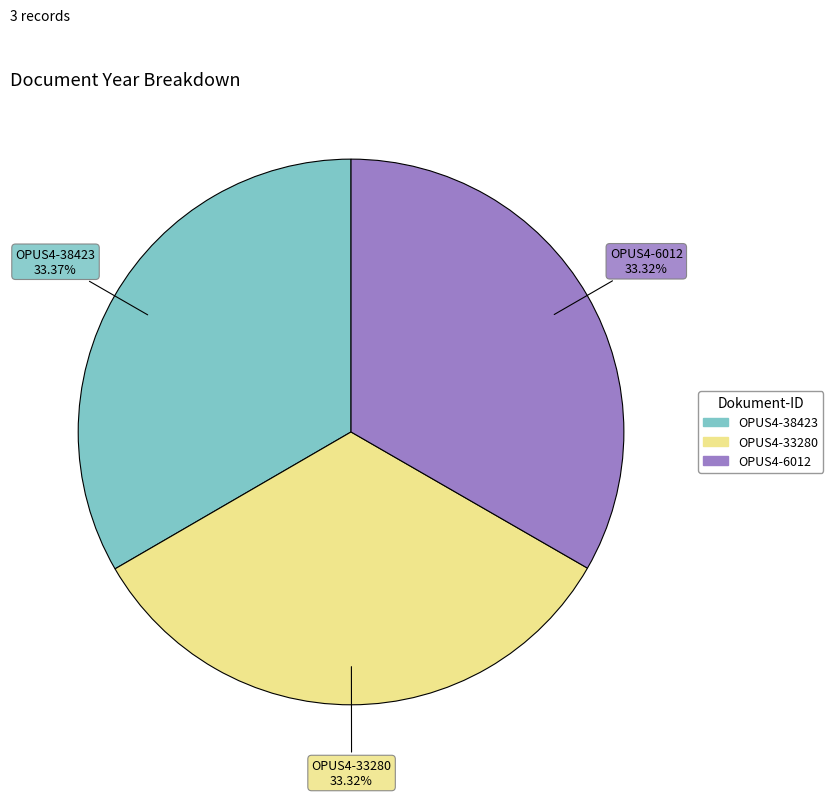

Combined, do OPUS4-6012 and OPUS4-33280 account for over 50%?

Yes